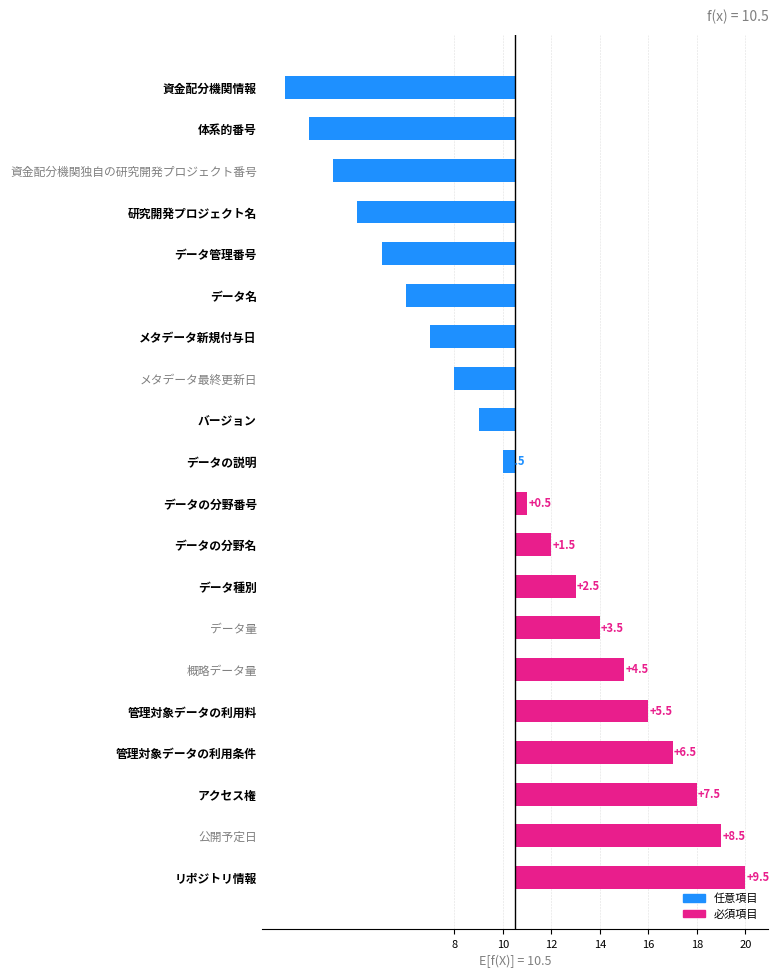

What is the sum of the values at 資金配分機関情報 and データの説明?

-10.0